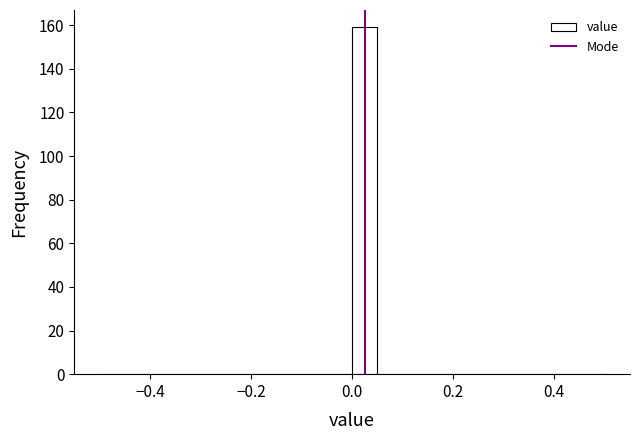

Read against the x-axis, roughly where is the centre of the tallest bar?

0.02